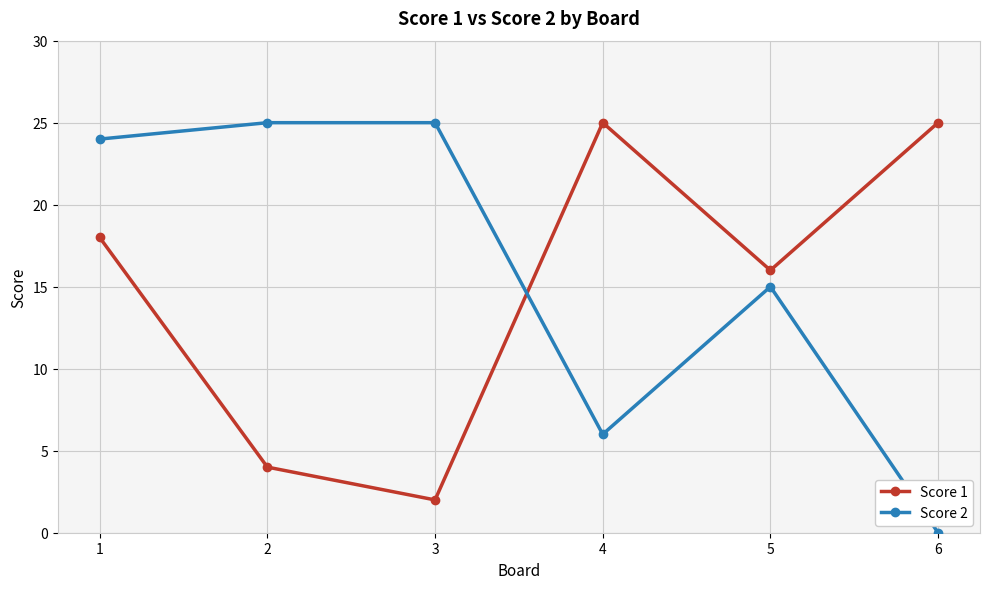

What are all the series names shown in the legend?

Score 1, Score 2